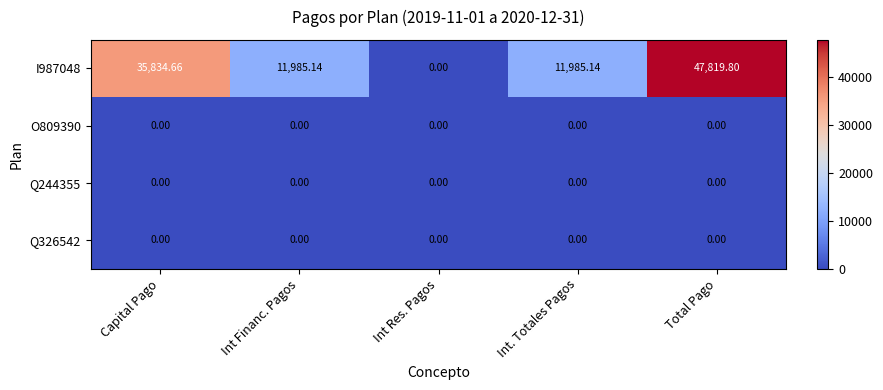

Is the value of Q326542 at Int Financ. Pagos greater than the value of I987048 at Capital Pago?

No